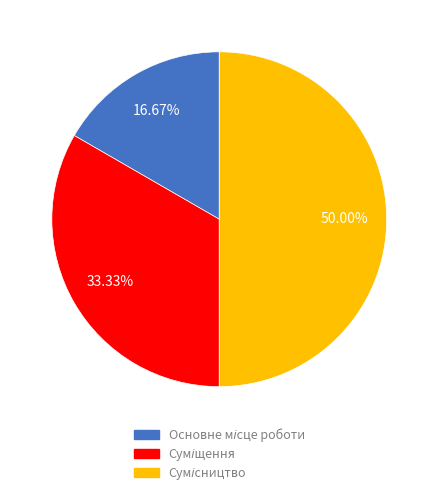

What is the total percentage of Сумісництво and Суміщення?

83.3%